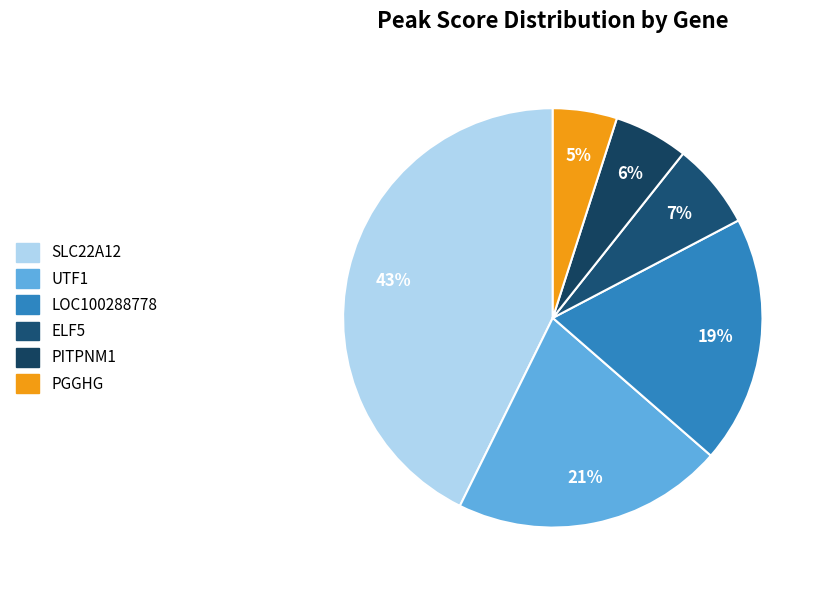

Rank the categories by value from lowest to highest.

PGGHG, PITPNM1, ELF5, LOC100288778, UTF1, SLC22A12